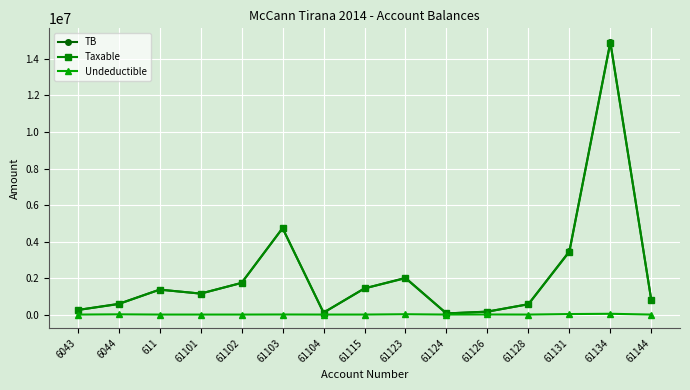

At which category is the sum across all series the highest?

61134